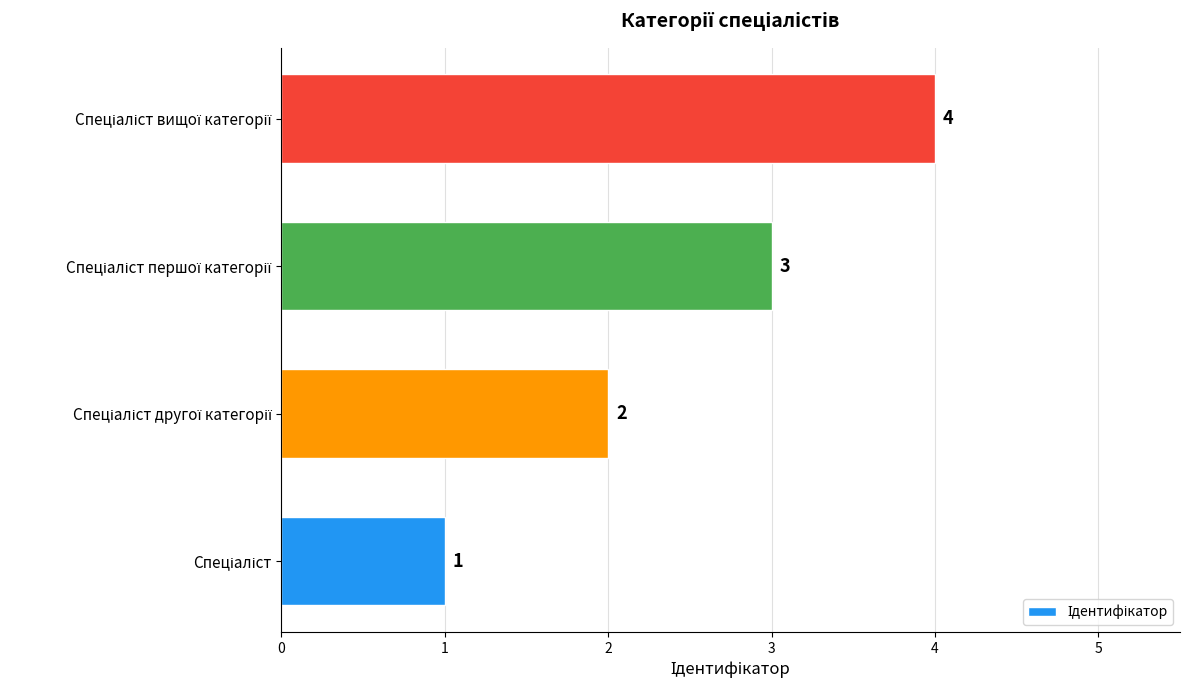

How many bars are there in total?

4